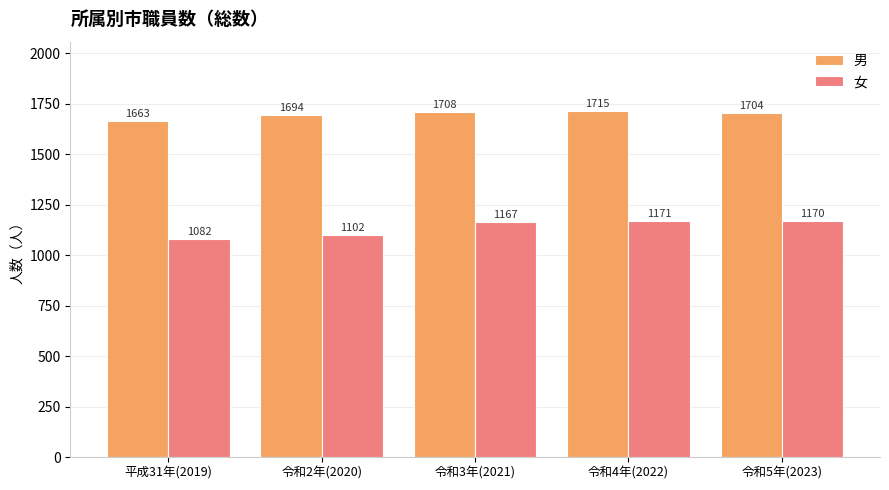

Is it true that 男 equals 2305 at 令和5年(2023)?

False